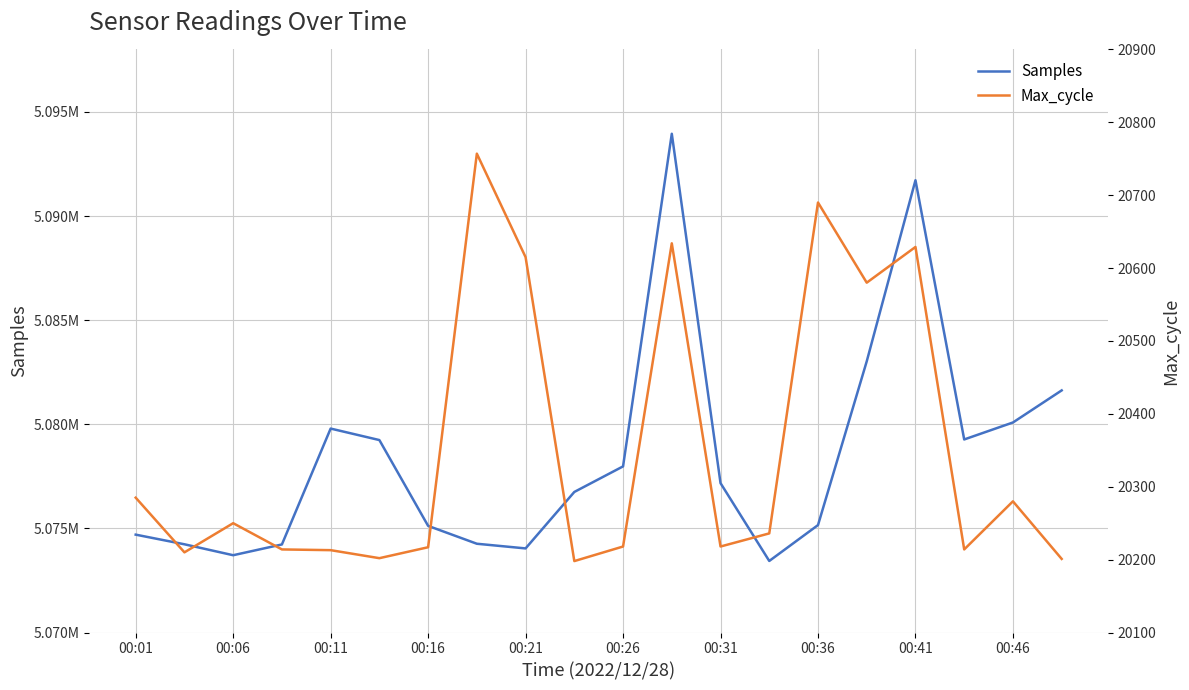

What is the difference between the maximum and minimum values in the Samples series?

20515